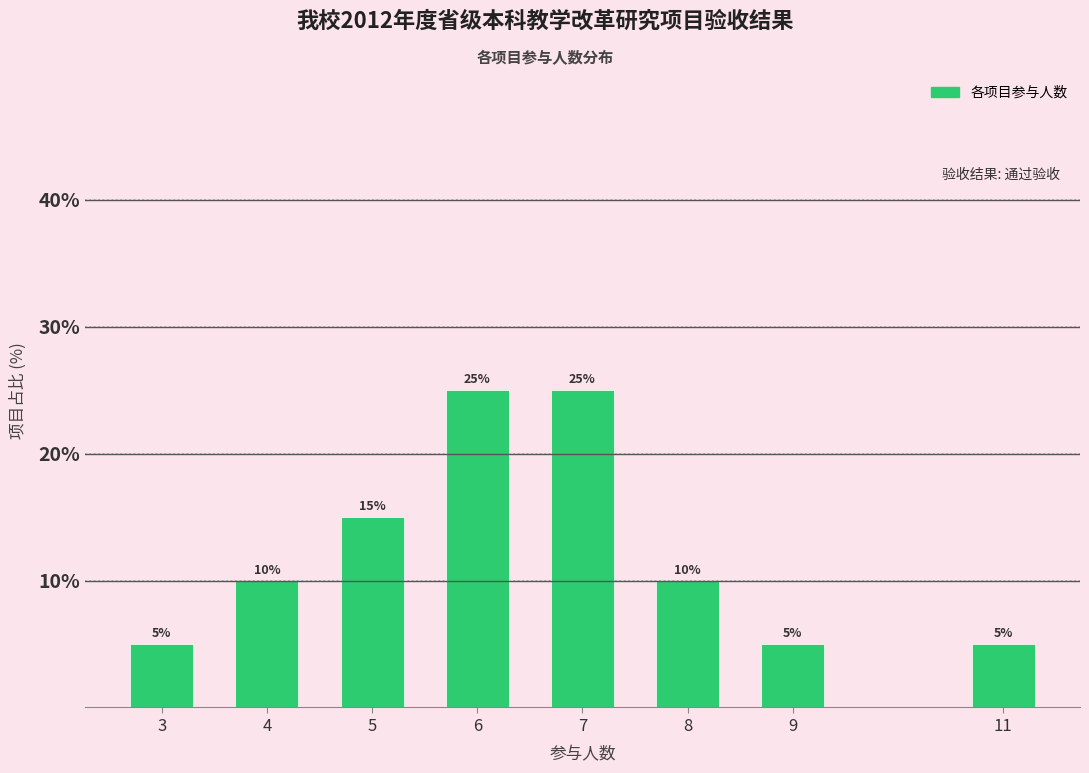

Reading left to right, transcribe all the data shown in this chart.

5	10	15	25	25	10	5	5